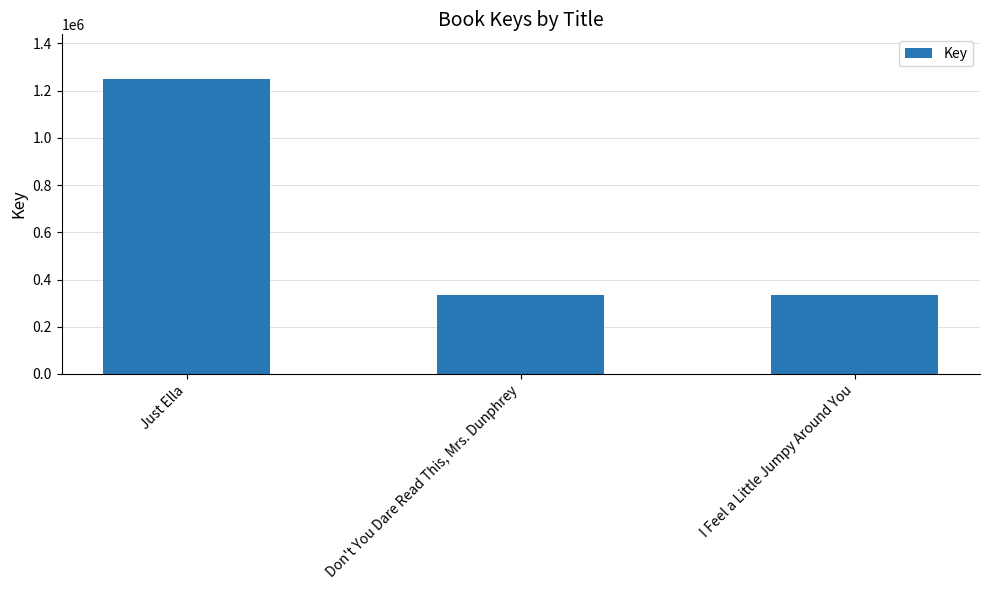

What is the difference between the values at Don't You Dare Read This, Mrs. Dunphrey and Just Ella?

914959